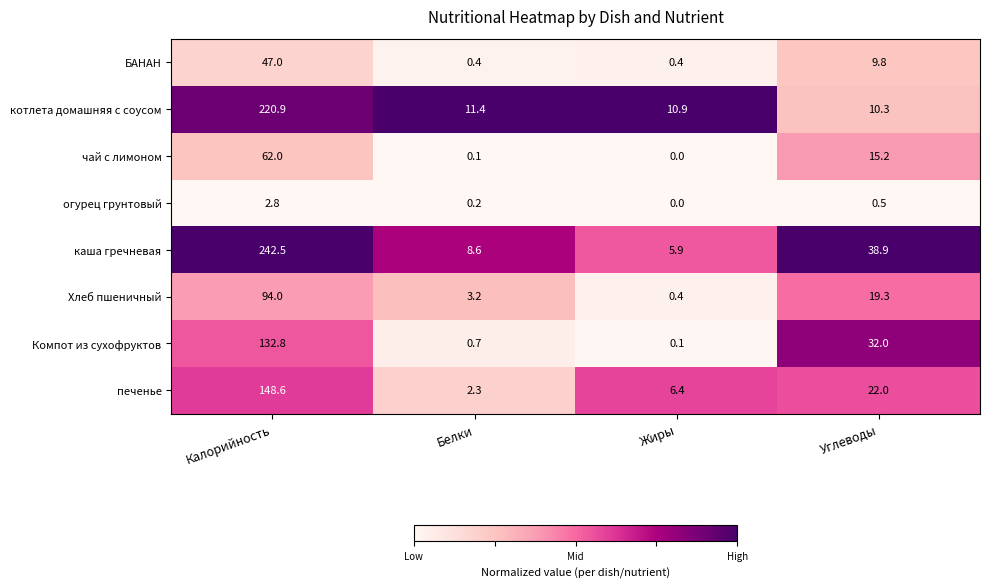

What is the average value of the огурец грунтовый series?

0.9